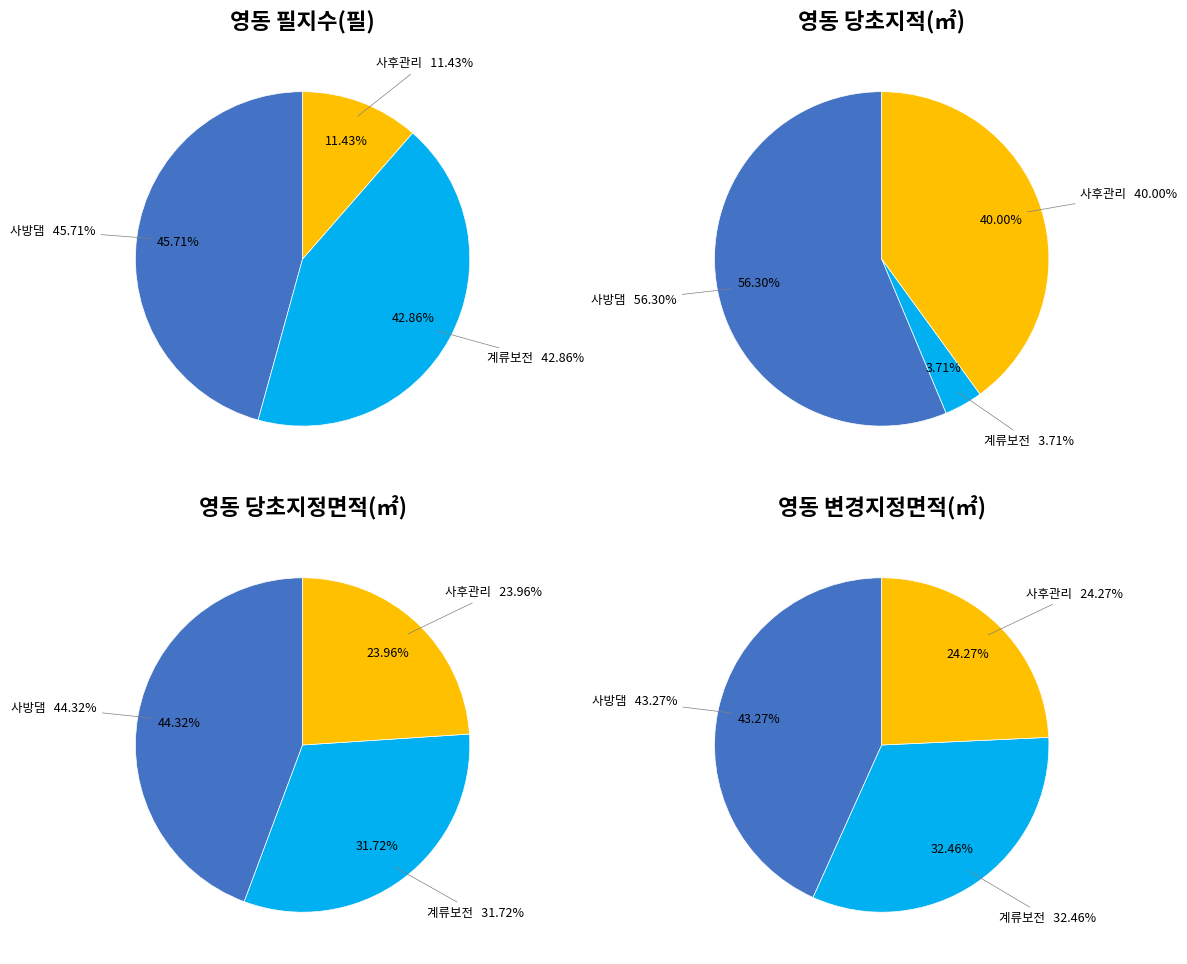

What is the majority slice?

사방댐